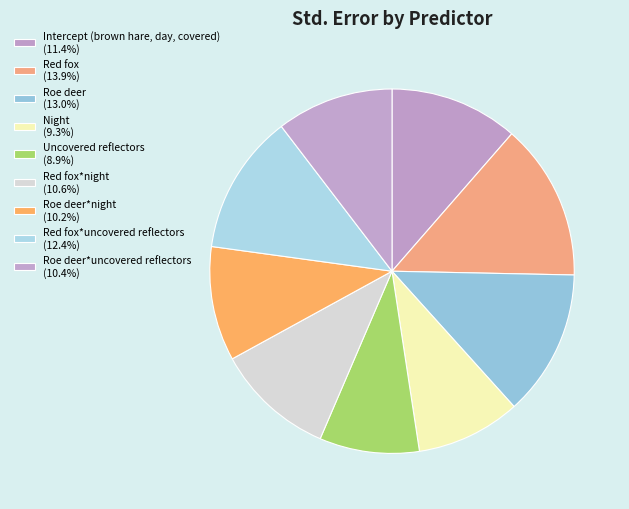

What is the largest slice in the pie chart?

Red fox